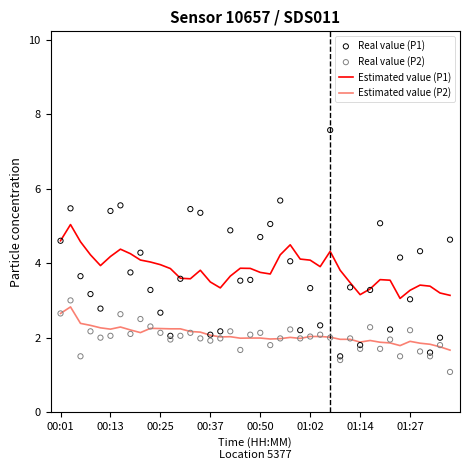

What is the maximum value for Estimated value (P2)?

2.8